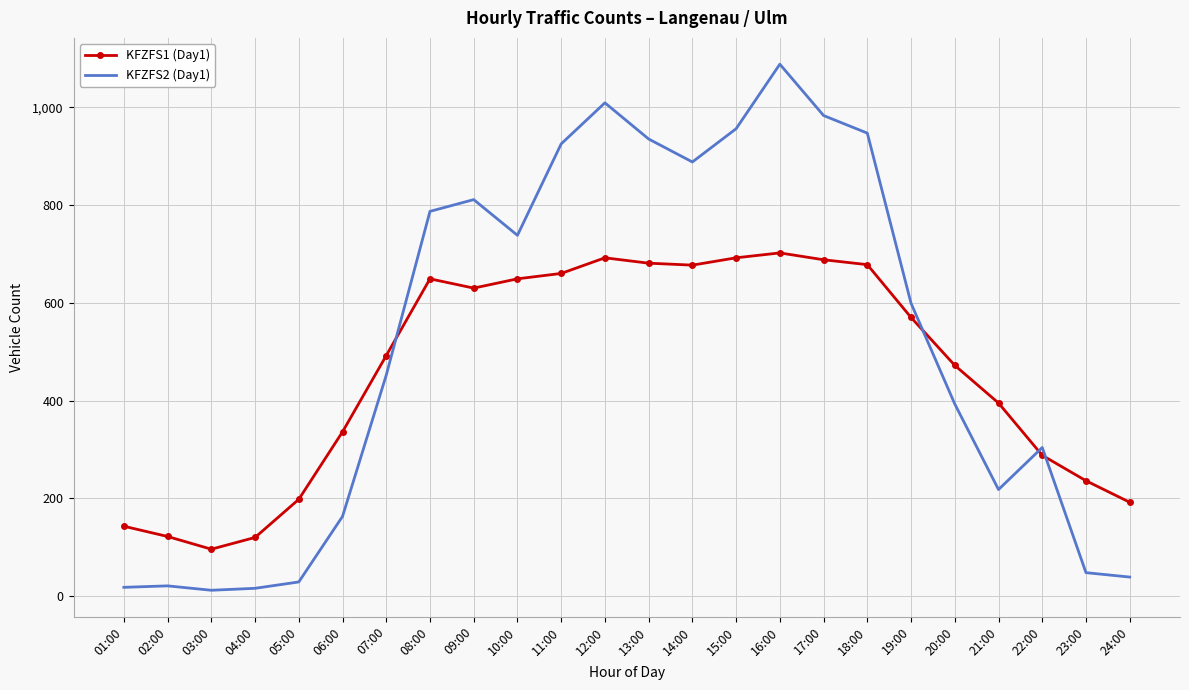

Rank the series by their average value, from highest to lowest.

KFZFS2 (Day1), KFZFS1 (Day1)